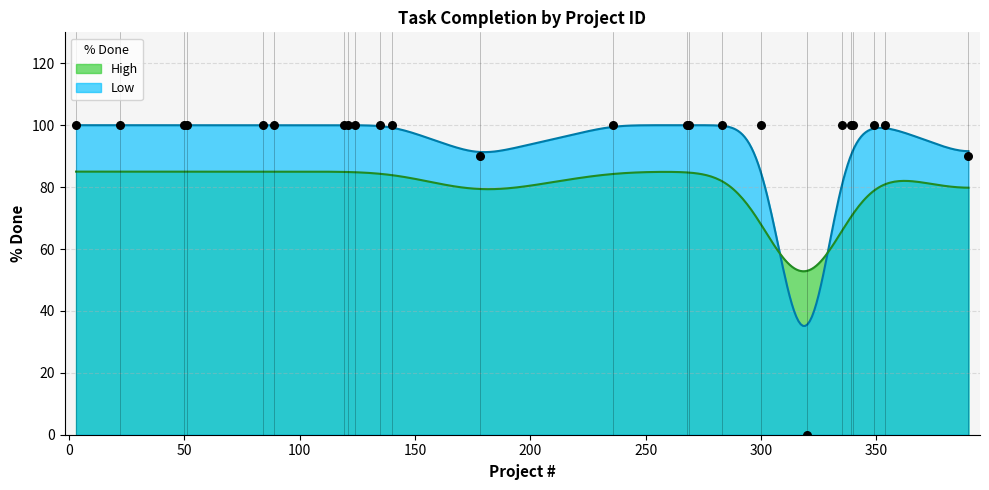

What is the ratio of the value at 124 to the value at 340?

1.0